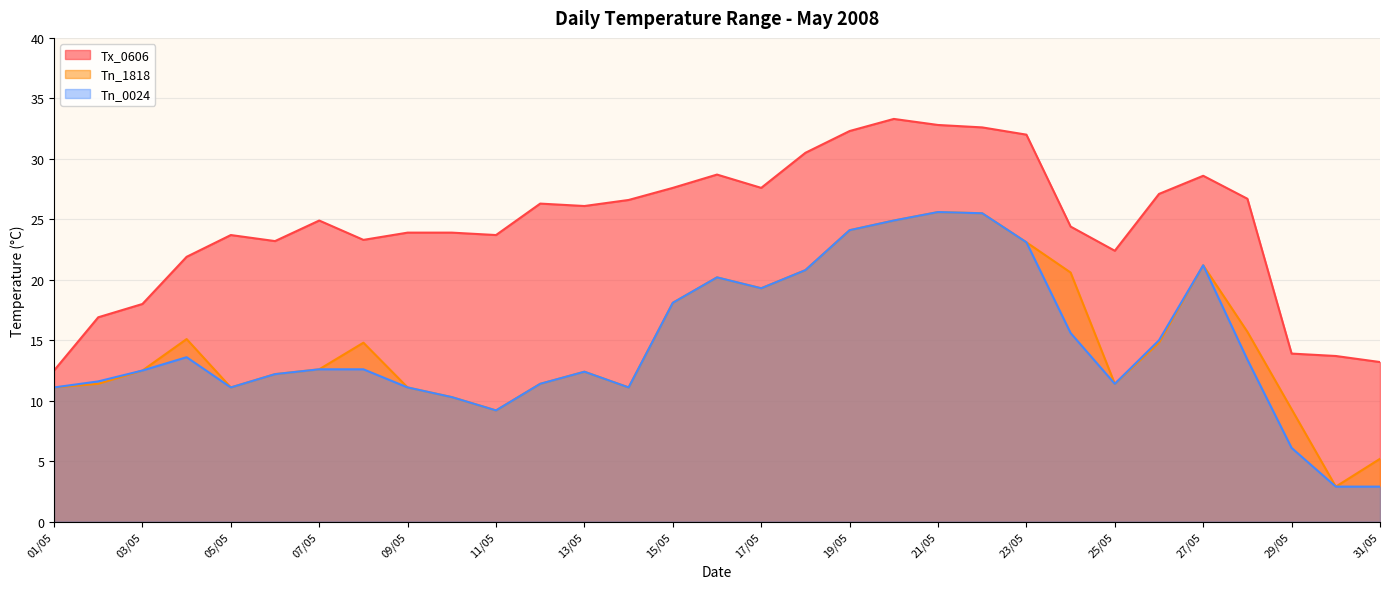

Which has a higher value, 14/05 or 06/05?

14/05